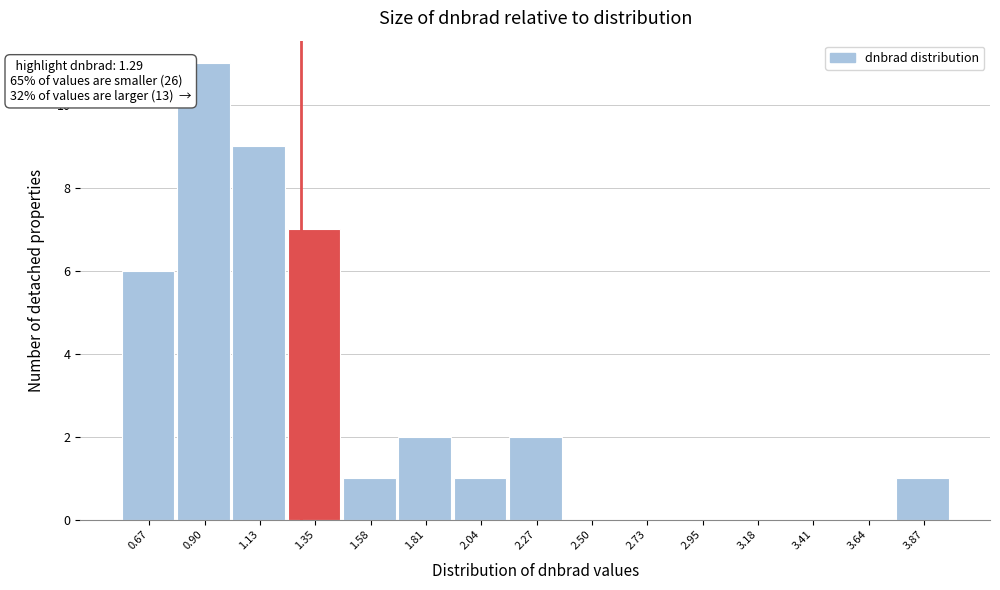

Which range on the x-axis has the tallest bar?

0.80 to 1.00